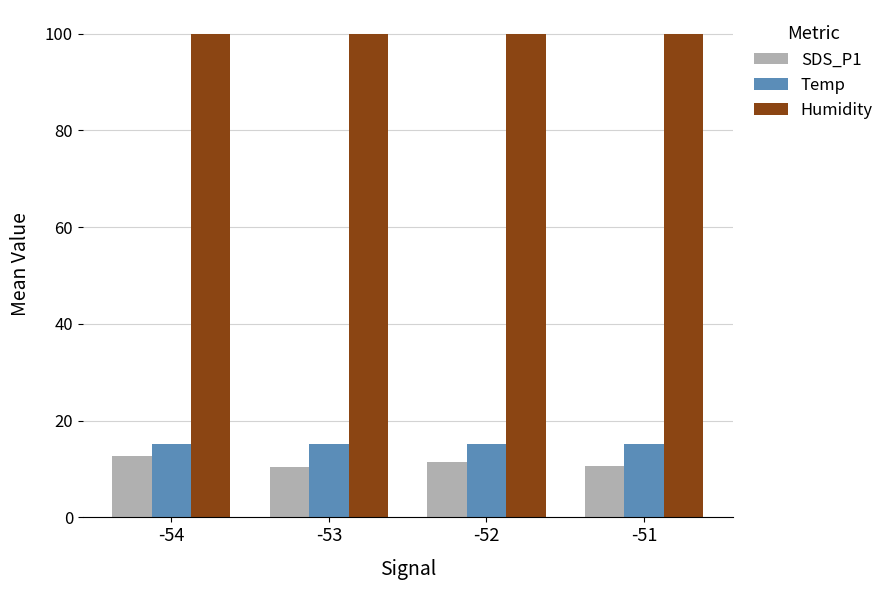

What is the value of the Temp bar at the 3rd from the left?

15.2